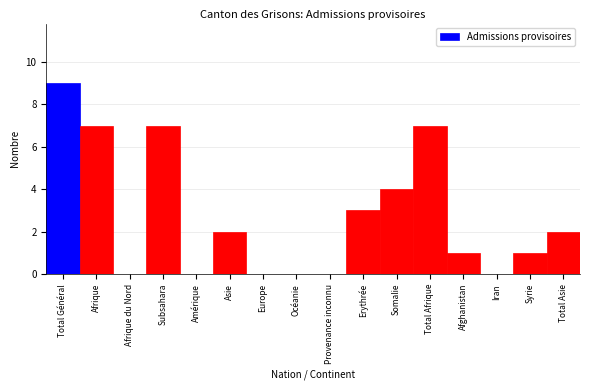

Reading left to right, what are all the values shown in this chart?

Total Général=9	Afrique=7	Afrique du Nord=0	Subsahara=7	Amérique=0	Asie=2	Europe=0	Océanie=0	Provenance inconnu=0	Erythrée=3	Somalie=4	Total Afrique=7	Afghanistan=1	Iran=0	Syrie=1	Total Asie=2